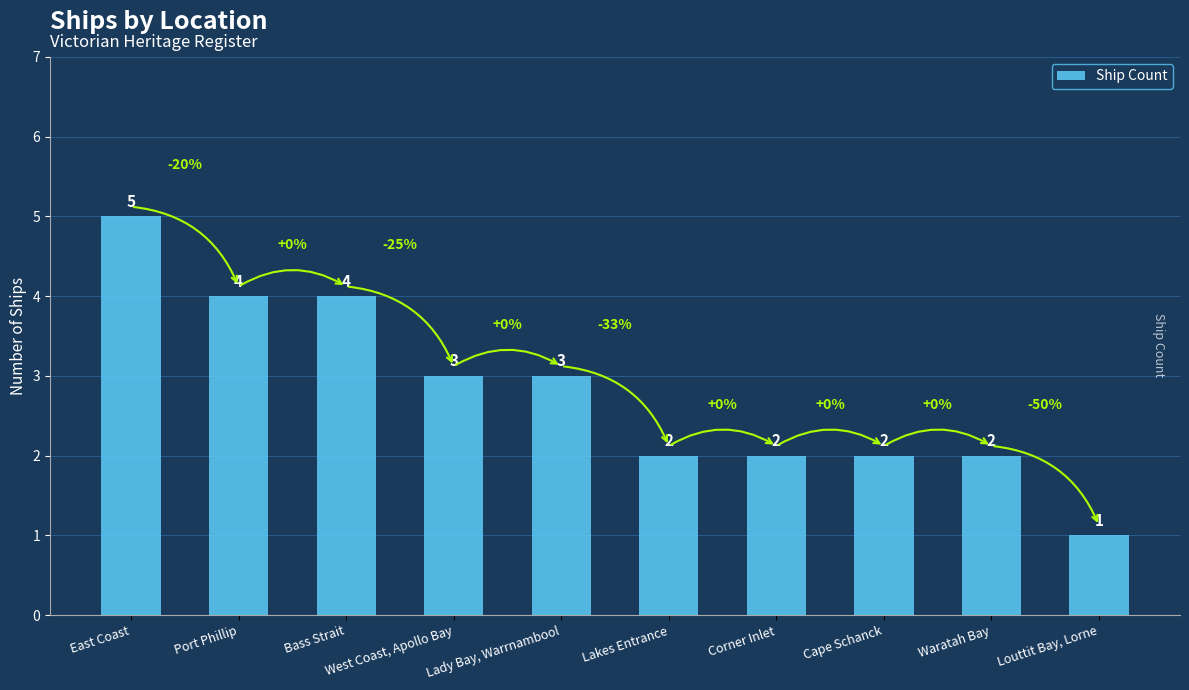

Where does the data first go above 3?

East Coast